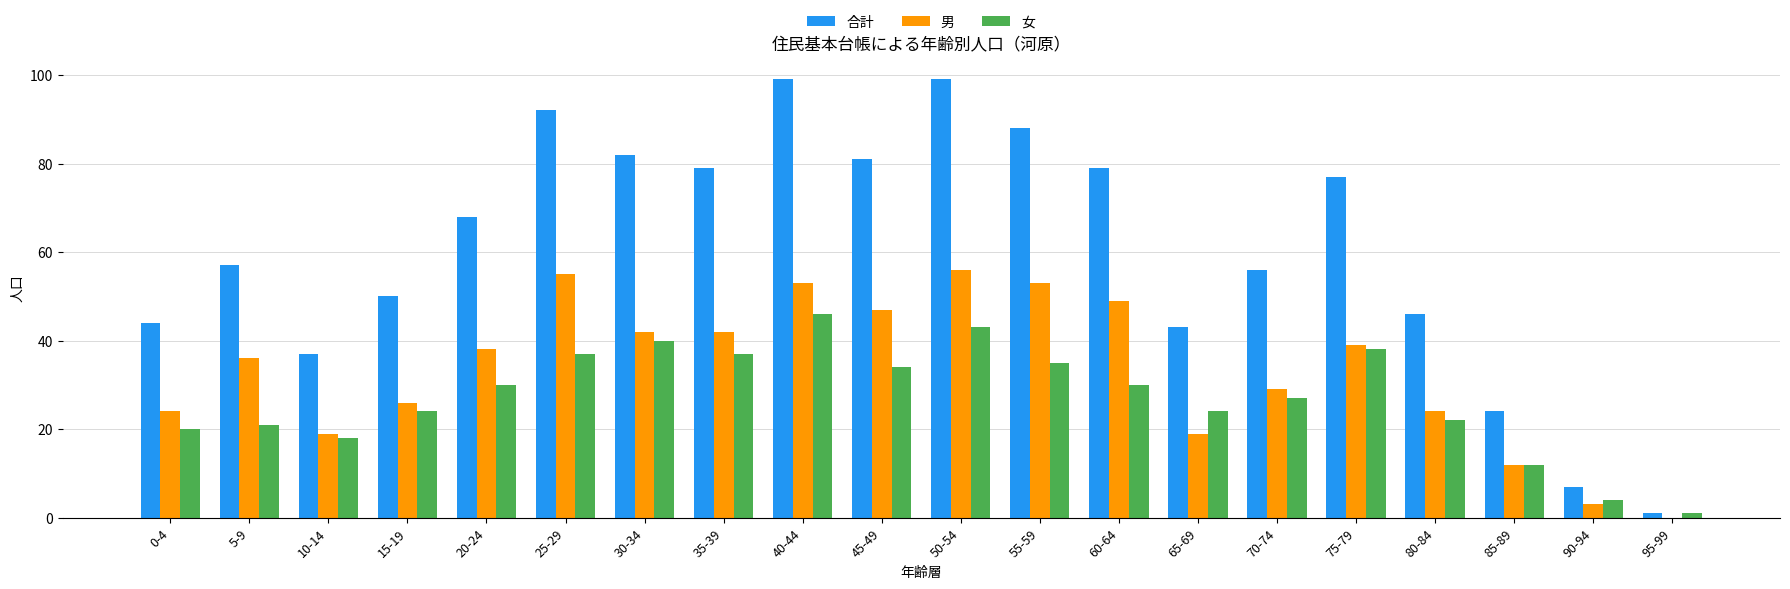

Reading right to left, list all the values displayed in this chart.

合計: 1	7	24	46	77	56	43	79	88	99	81	99	79	82	92	68	50	37	57	44
男: 0	3	12	24	39	29	19	49	53	56	47	53	42	42	55	38	26	19	36	24
女: 1	4	12	22	38	27	24	30	35	43	34	46	37	40	37	30	24	18	21	20